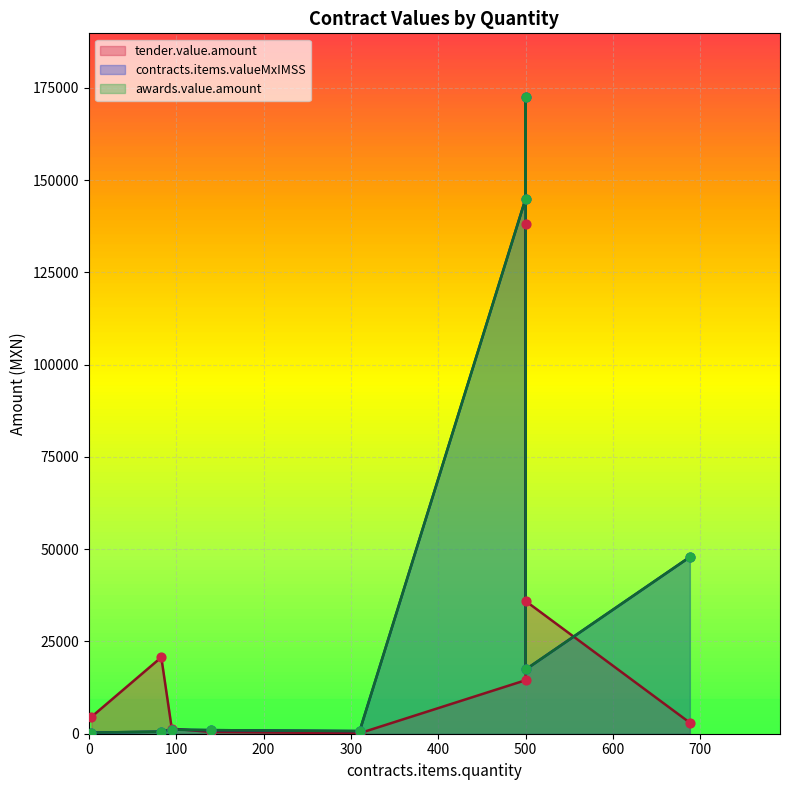

Which series has the largest Y range (max minus min)?

contracts.items.valueMxIMSS